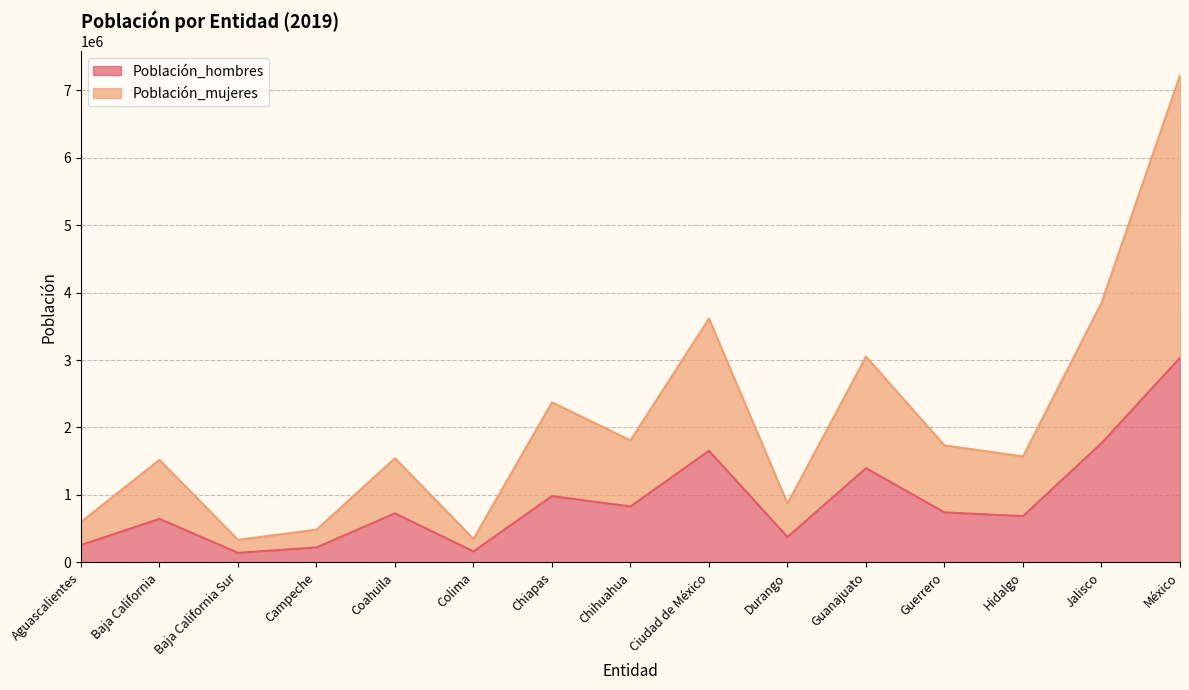

Where is the first local minimum for Población_mujeres?

Baja California Sur